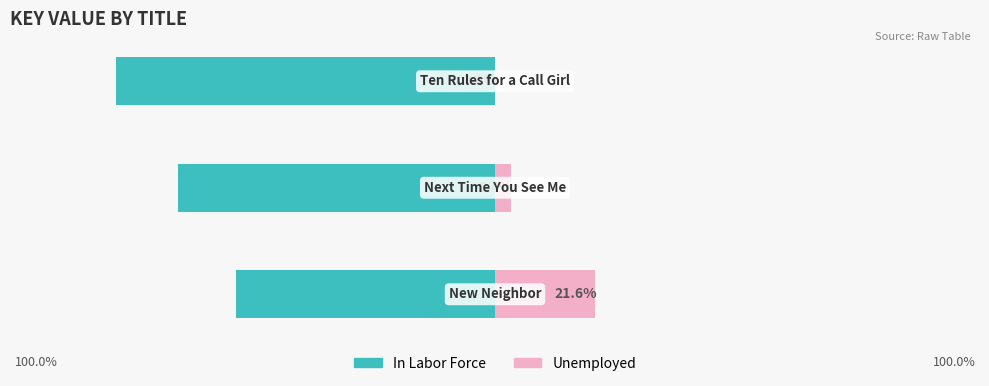

What is the smallest value displayed?

-82.0